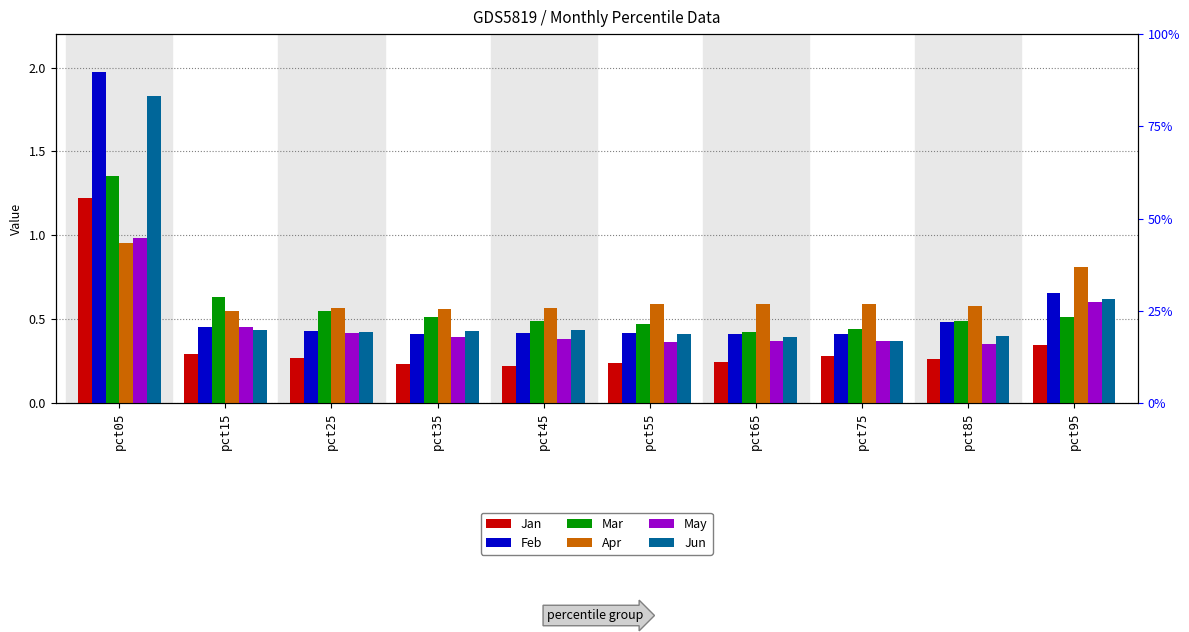

Reading left to right, list all the values displayed in this chart.

Jan: pct05=1.2	pct15=0.3	pct25=0.3	pct35=0.2	pct45=0.2	pct55=0.2	pct65=0.2	pct75=0.3	pct85=0.3	pct95=0.3
Feb: pct05=2.0	pct15=0.5	pct25=0.4	pct35=0.4	pct45=0.4	pct55=0.4	pct65=0.4	pct75=0.4	pct85=0.5	pct95=0.7
Mar: pct05=1.4	pct15=0.6	pct25=0.6	pct35=0.5	pct45=0.5	pct55=0.5	pct65=0.4	pct75=0.4	pct85=0.5	pct95=0.5
Apr: pct05=1.0	pct15=0.6	pct25=0.6	pct35=0.6	pct45=0.6	pct55=0.6	pct65=0.6	pct75=0.6	pct85=0.6	pct95=0.8
May: pct05=1.0	pct15=0.5	pct25=0.4	pct35=0.4	pct45=0.4	pct55=0.4	pct65=0.4	pct75=0.4	pct85=0.4	pct95=0.6
Jun: pct05=1.8	pct15=0.4	pct25=0.4	pct35=0.4	pct45=0.4	pct55=0.4	pct65=0.4	pct75=0.4	pct85=0.4	pct95=0.6